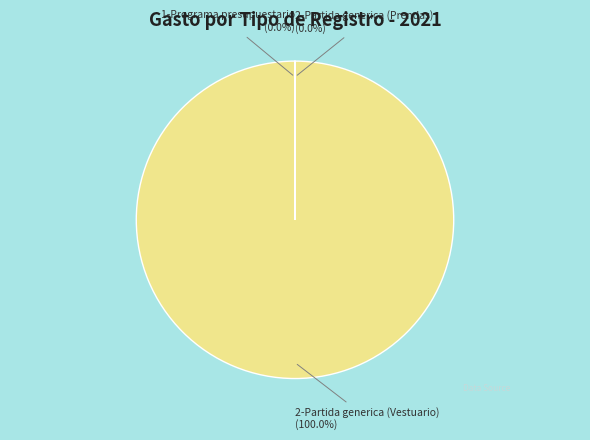

Is there any slice that represents more than half of the pie?

Yes